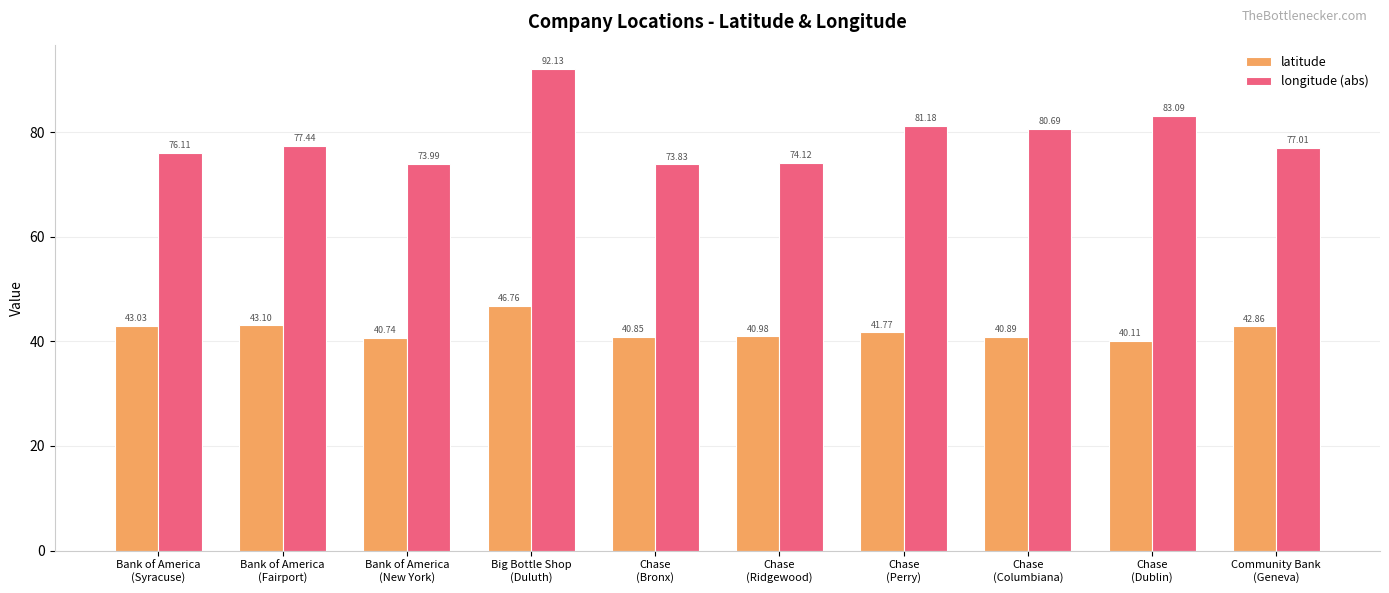

What is the total value across all series at Community Bank
(Geneva)?

119.9